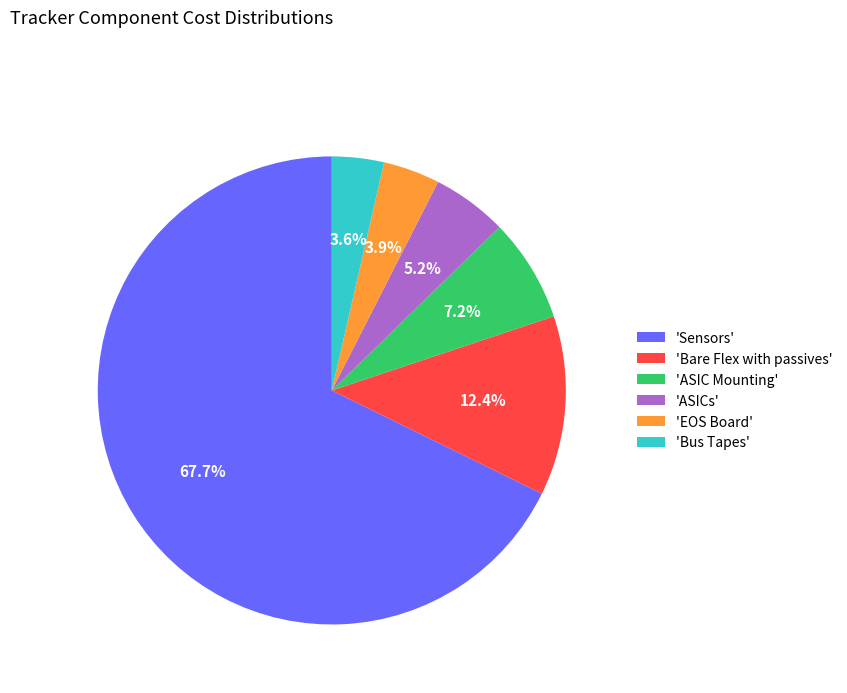

How many slices are in this pie chart?

6